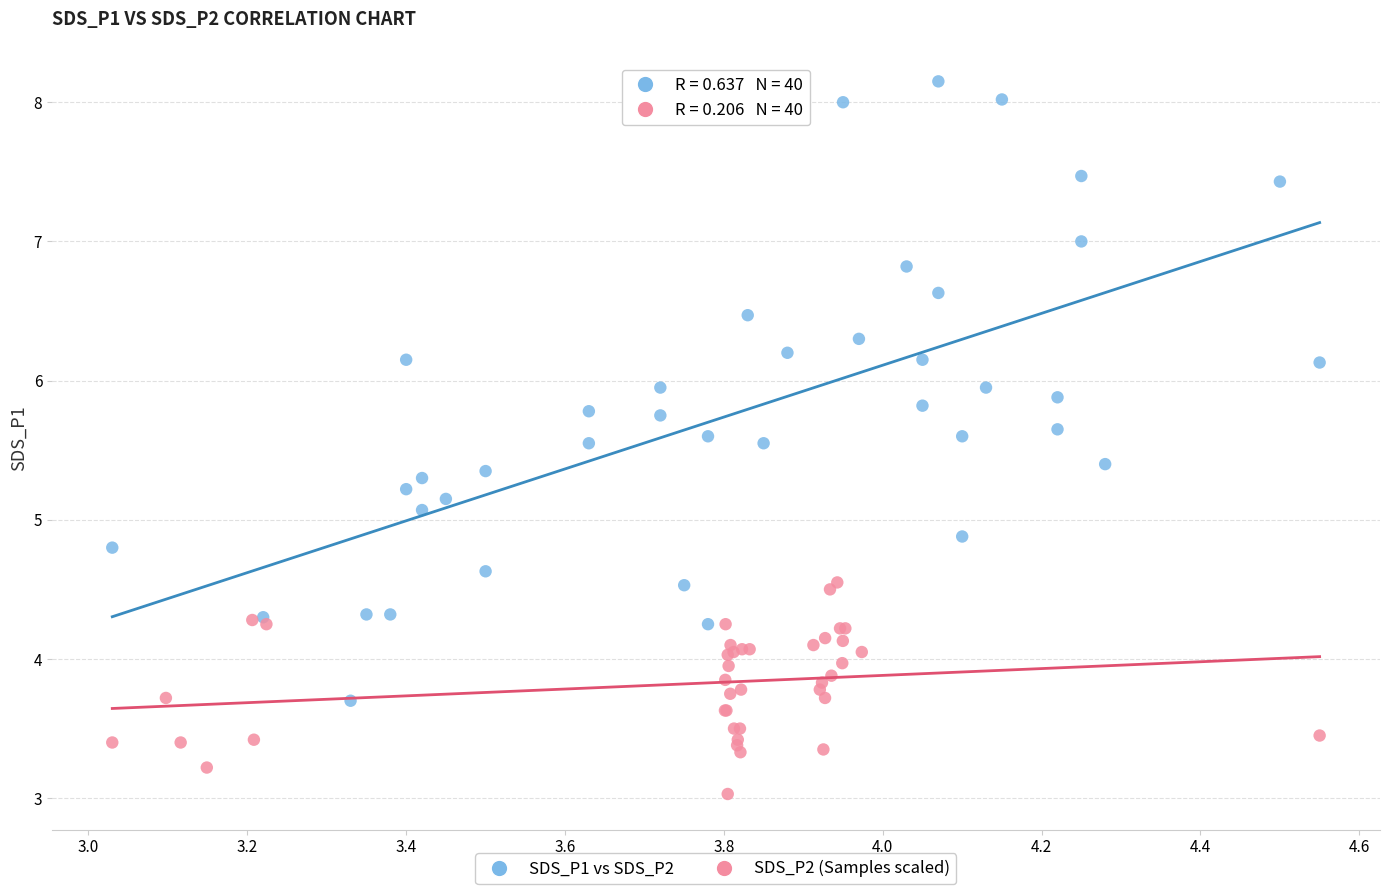

Which series contains the highest Y value?

SDS_P1 vs SDS_P2